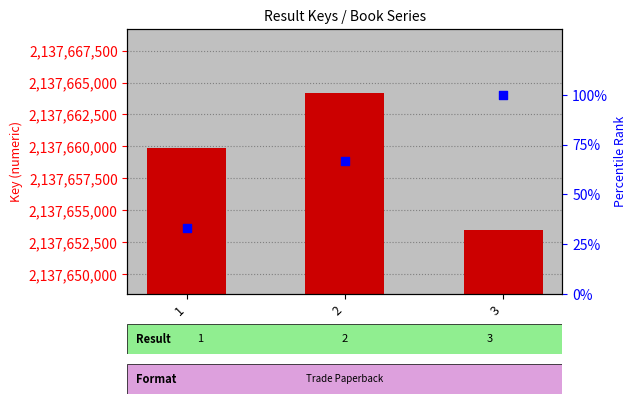

Which series has the largest total across all categories?

Key